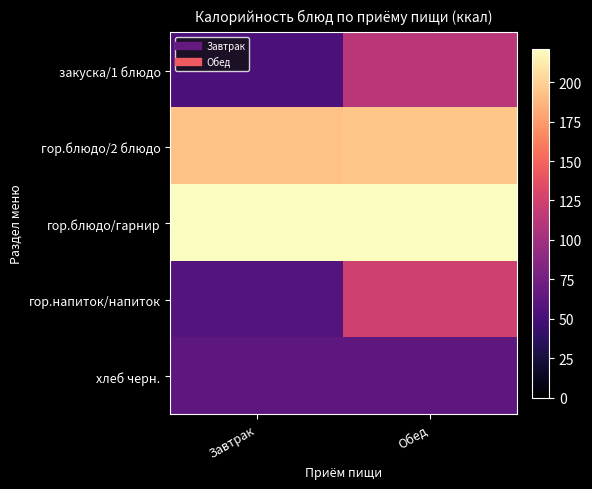

Reading right to left, what are all the values shown in this chart?

закуска/1 блюдо: Обед=113.0	Завтрак=52.8
гор.блюдо/2 блюдо: Обед=195.0	Завтрак=192.7
гор.блюдо/гарнир: Обед=221.0	Завтрак=221.0
гор.напиток/напиток: Обед=124.0	Завтрак=58.0
хлеб черн.: Обед=63.0	Завтрак=63.0